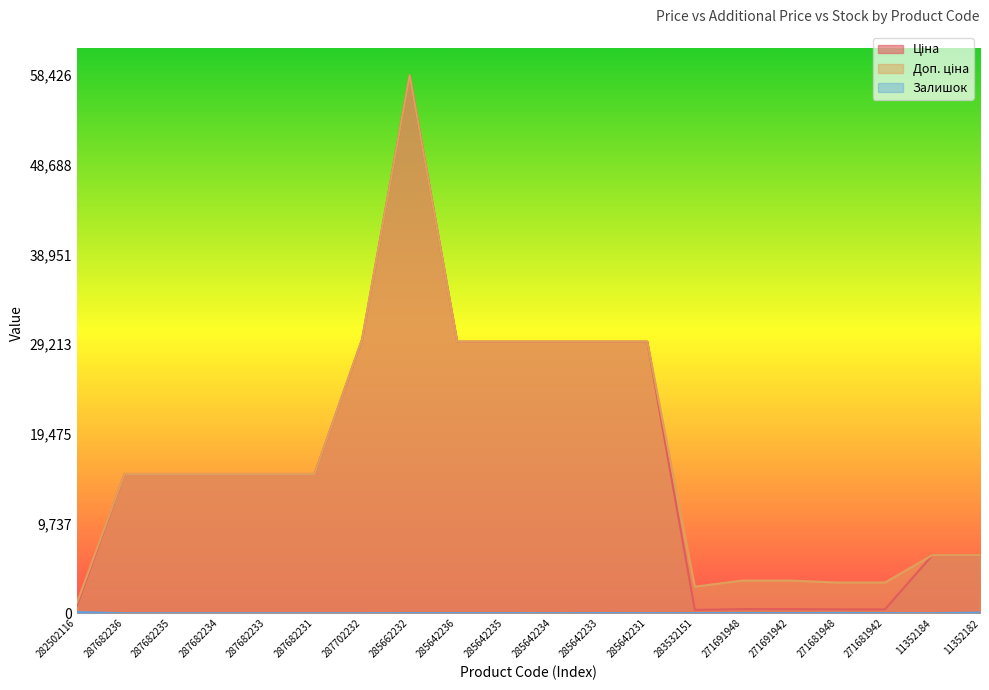

What is the label of the 13th point from the right?

285662232